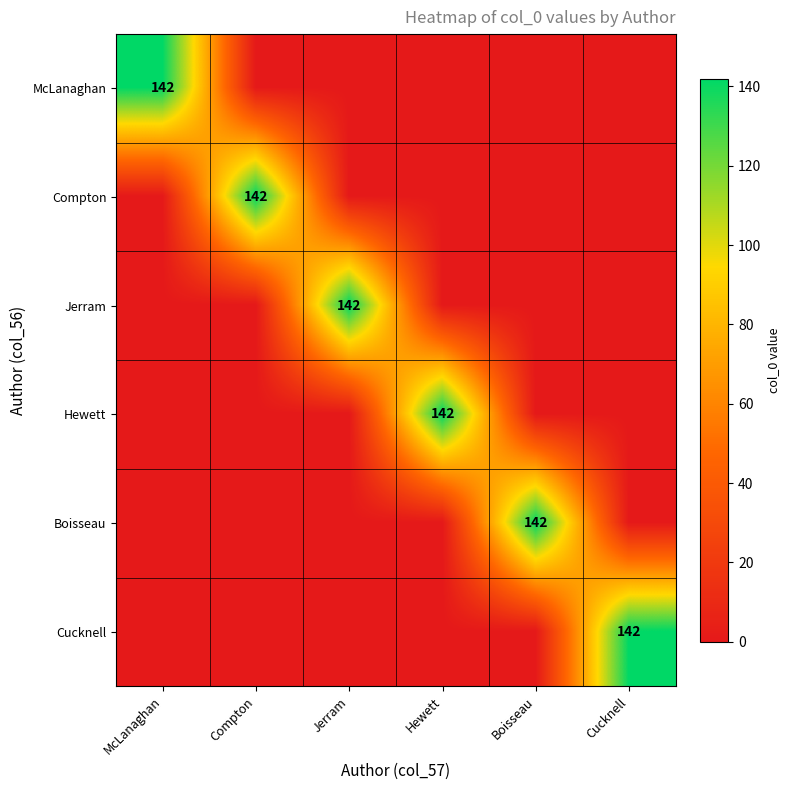

The Hewett series shows 142 at Hewett. True or false?

True